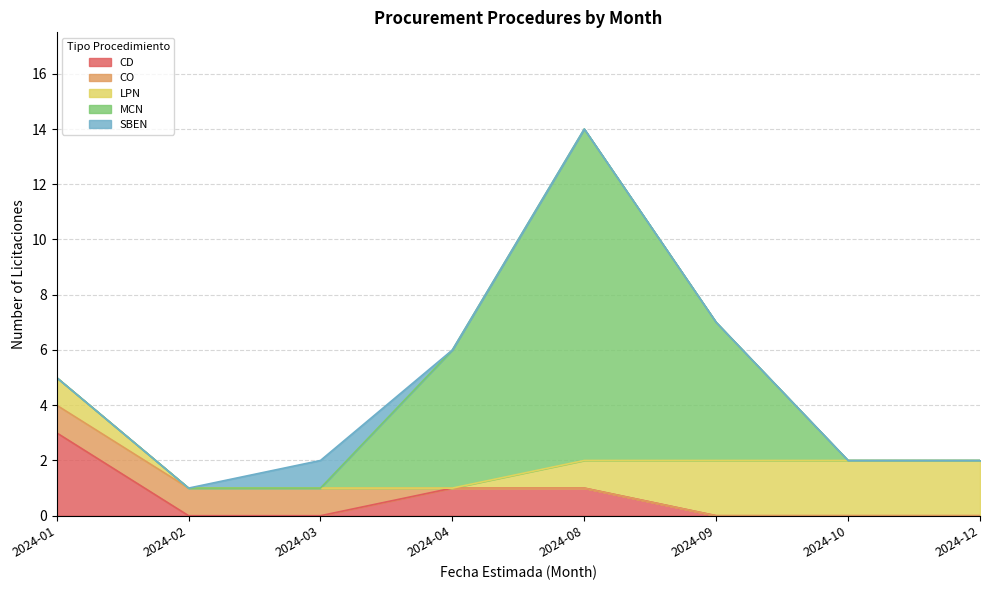

What is the value of the CD point at the 4th from the left?

1